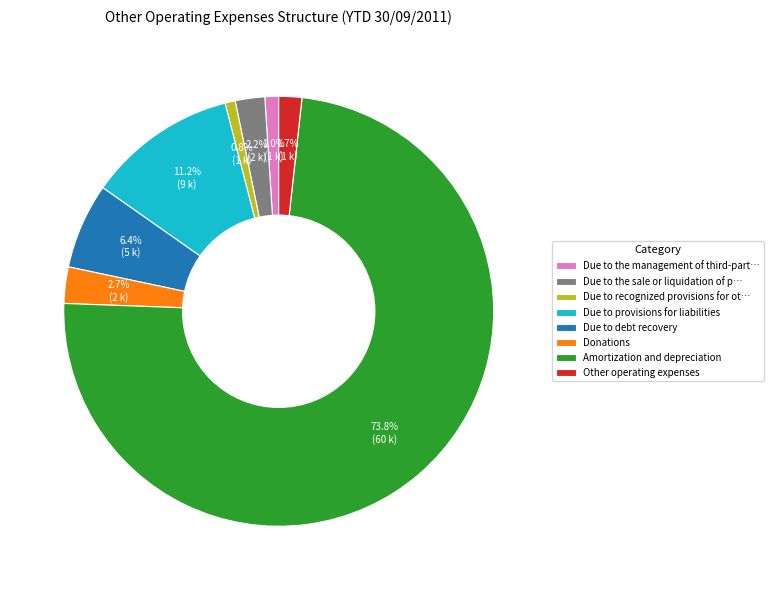

To the nearest percent, what is the average slice percentage?

12%